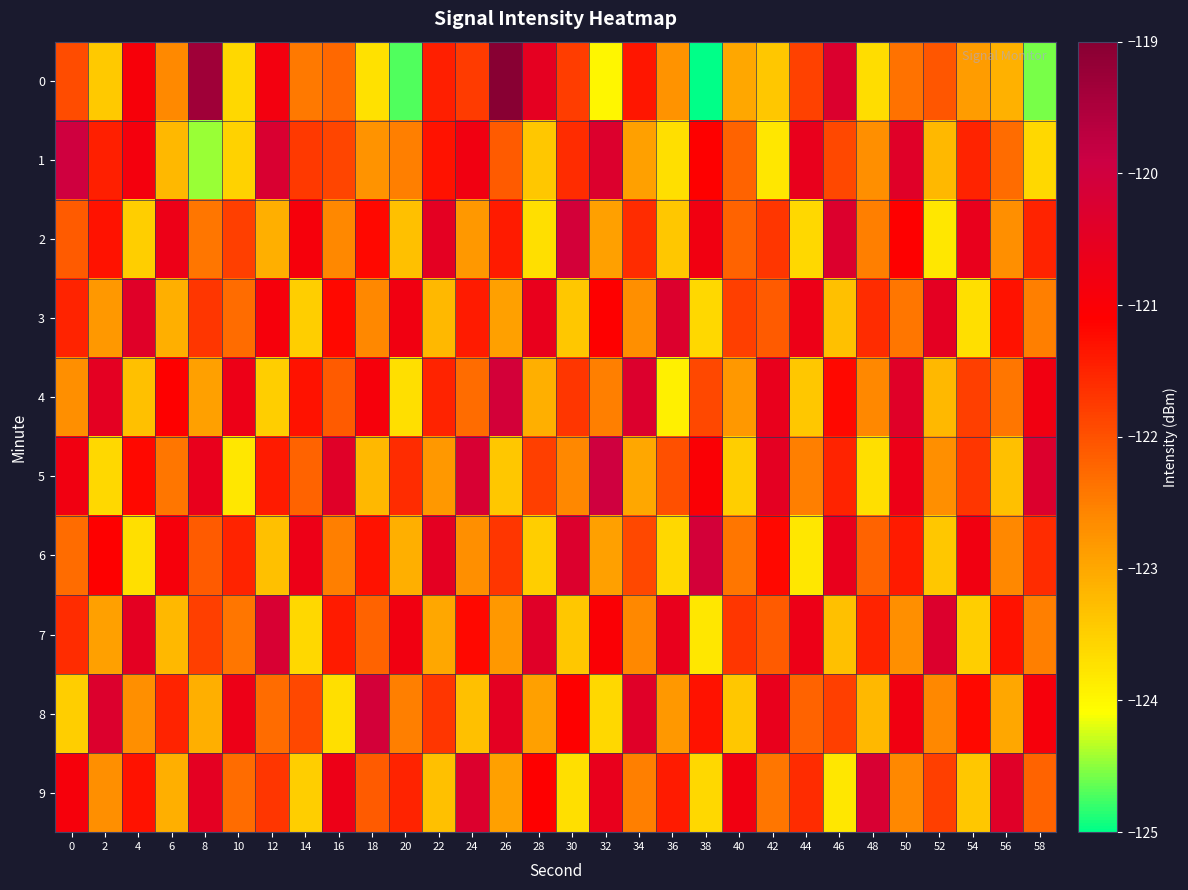

Which series has the largest total across all categories?

5